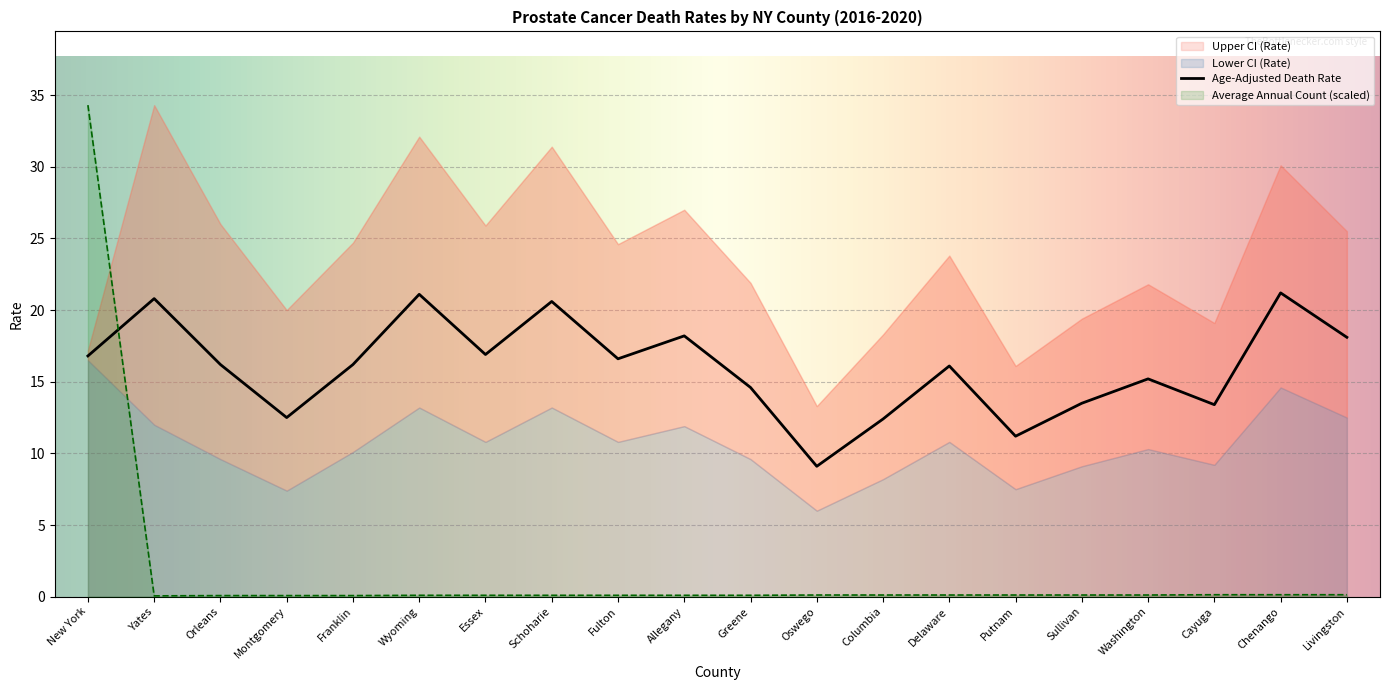

List the labels in order of Average Annual Count value, largest first.

New York, Cayuga, Chenango, Livingston, Oswego, Columbia, Delaware, Putnam, Sullivan, Washington, Wyoming, Essex, Schoharie, Fulton, Allegany, Greene, Orleans, Montgomery, Franklin, Yates